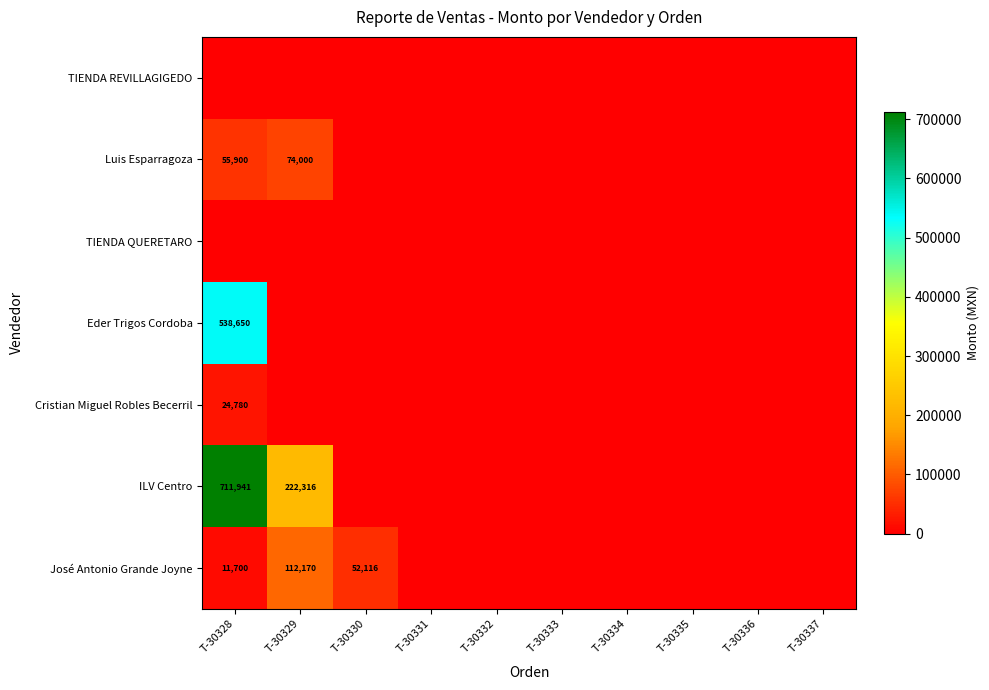

What is the maximum value shown in the chart?

711941